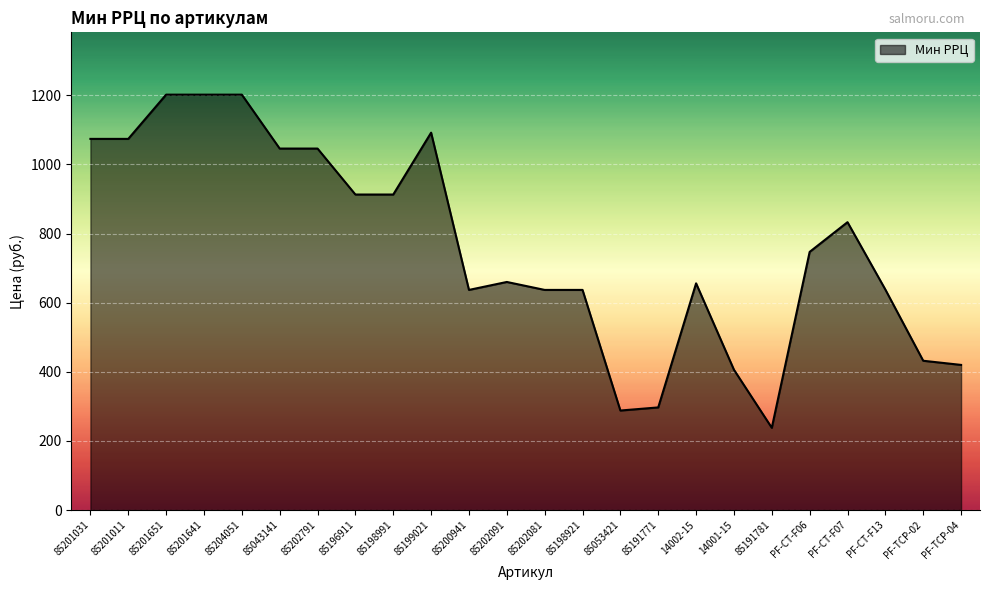

At which label does the data first exceed 747?

85201031